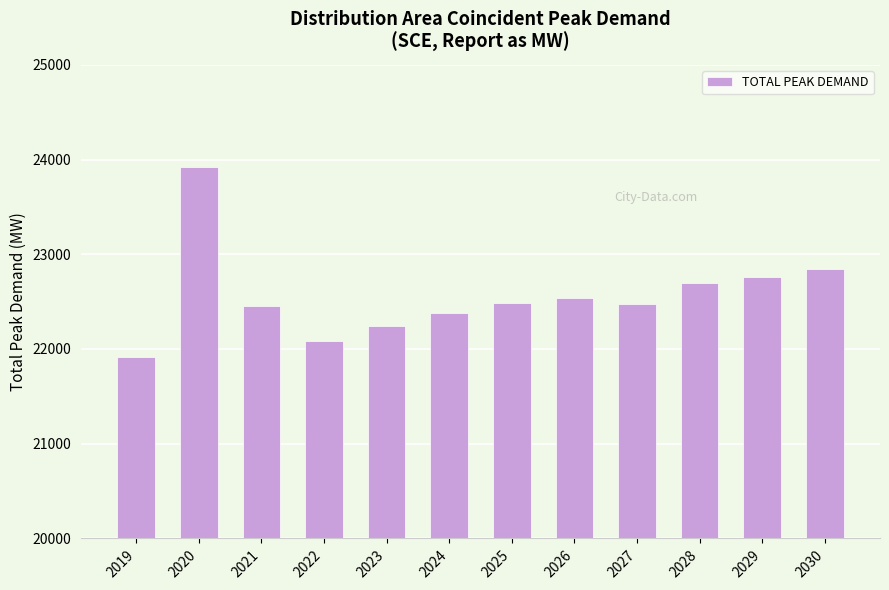

The value at 2029 is 32868.4. True or false?

False